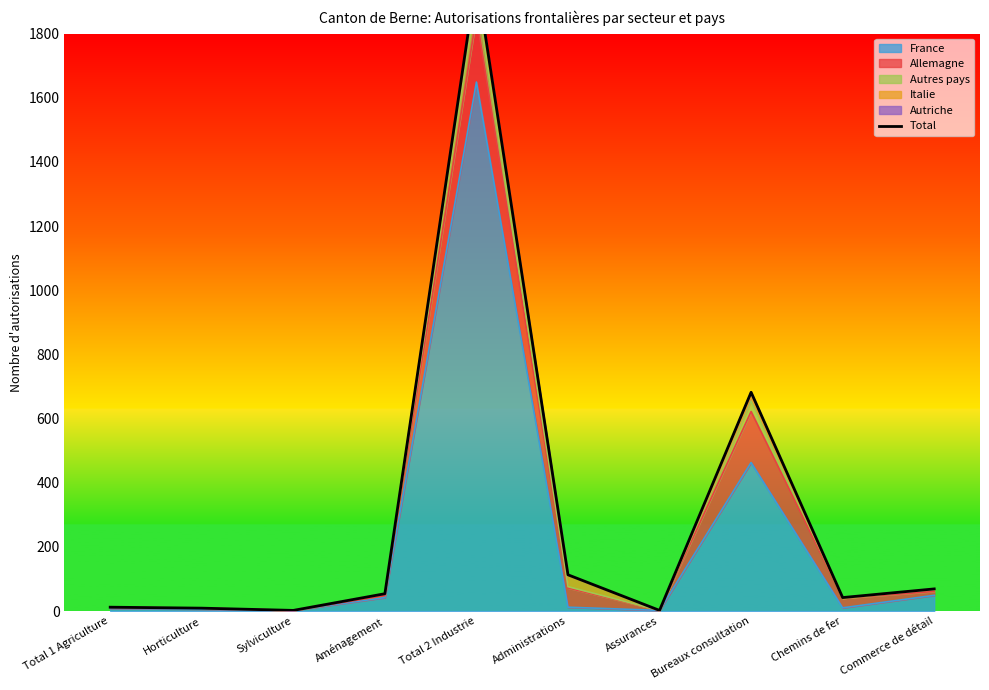

True or false: the data has more than 2 interior local peaks.

False